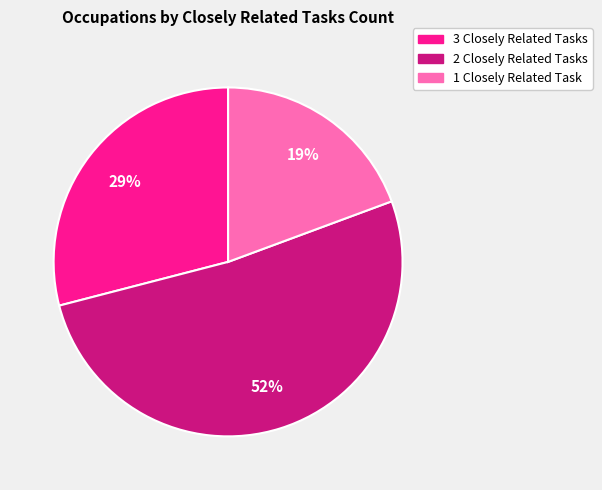

To the nearest percent, what is the average slice percentage?

33%